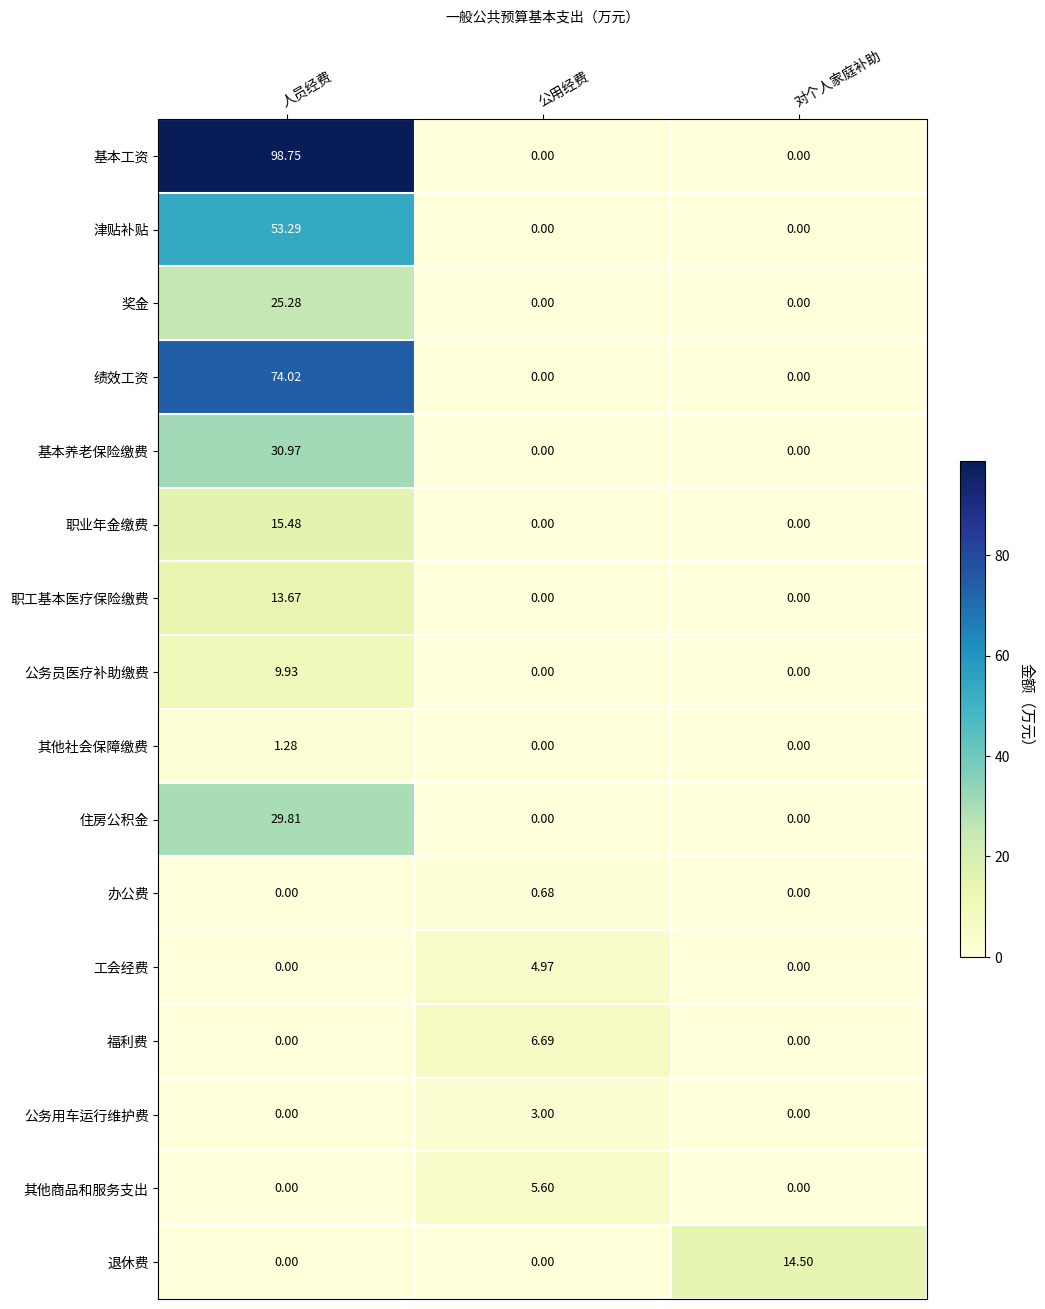

Rank the series by their maximum value, from highest to lowest.

基本工资, 绩效工资, 津贴补贴, 基本养老保险缴费, 住房公积金, 奖金, 职业年金缴费, 退休费, 职工基本医疗保险缴费, 公务员医疗补助缴费, 福利费, 其他商品和服务支出, 工会经费, 公务用车运行维护费, 其他社会保障缴费, 办公费